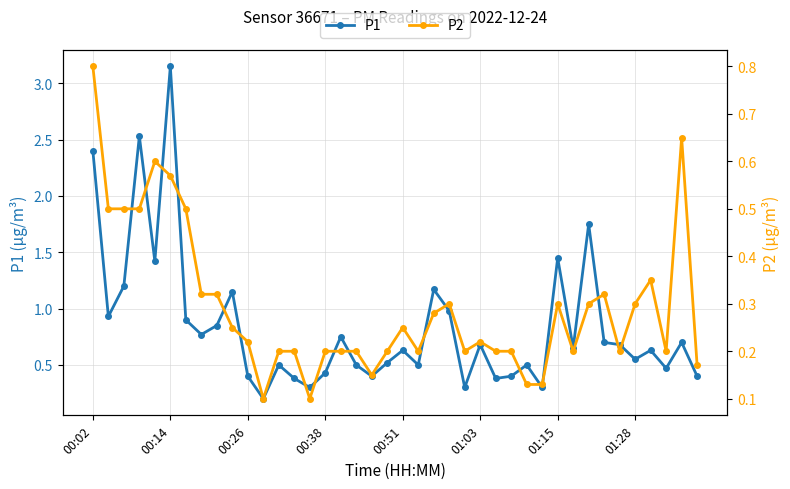

What is the total value across all series at 36?

1.0